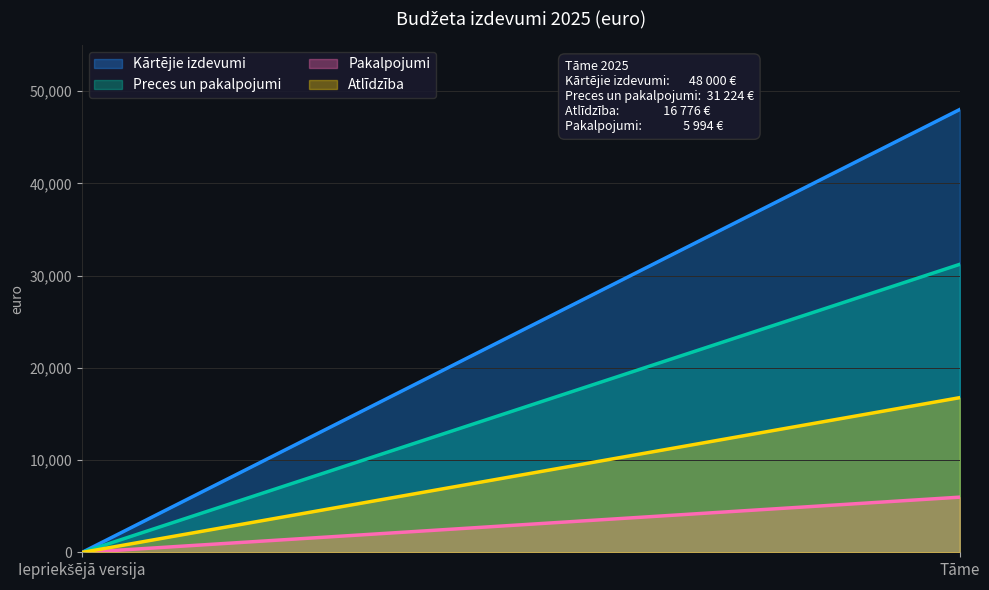

List the labels in order of Atlīdzība value, smallest first.

Iepriekšējā versija, Tāme